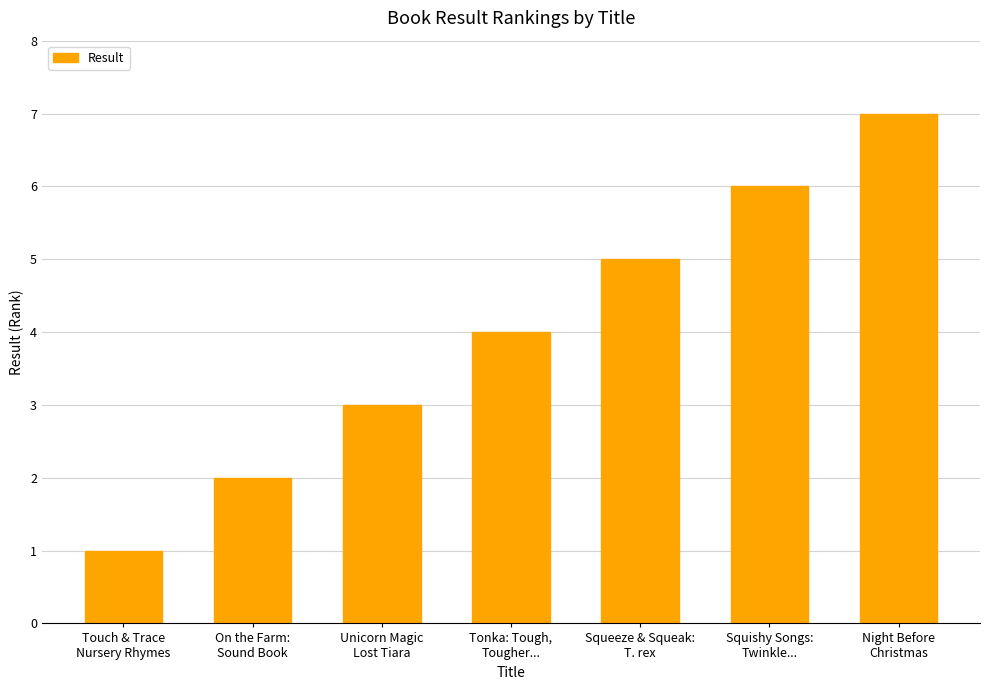

What is the label of the 4th bar from the right?

Tonka: Tough,
Tougher...